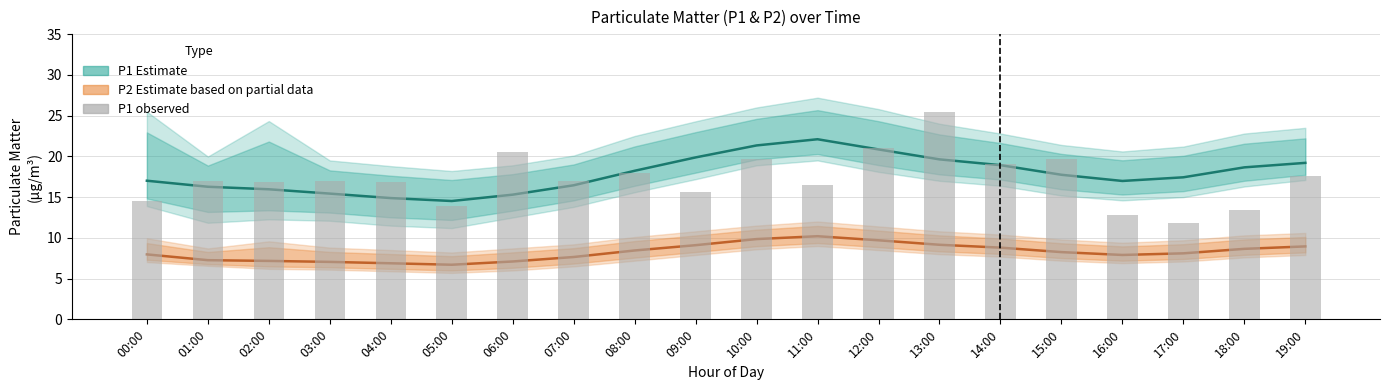

Which category has the highest value across all series?

13:00